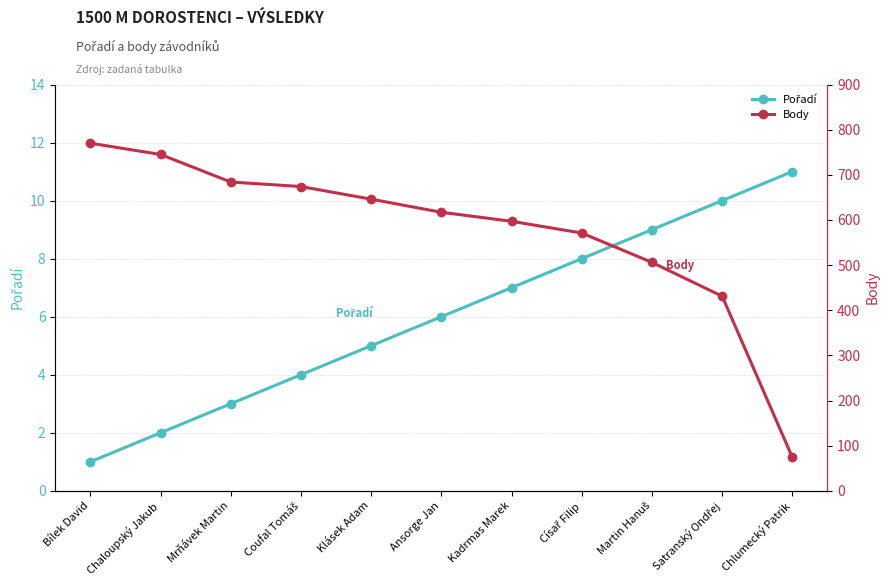

Rank the series by their average value, from highest to lowest.

Body, Pořadí